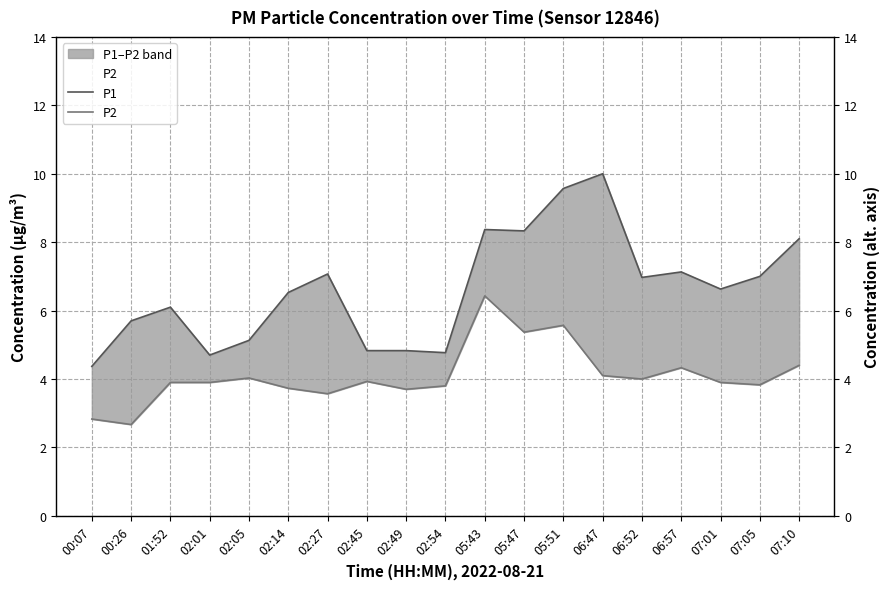

At which category does P1 reach its first local valley?

02:01